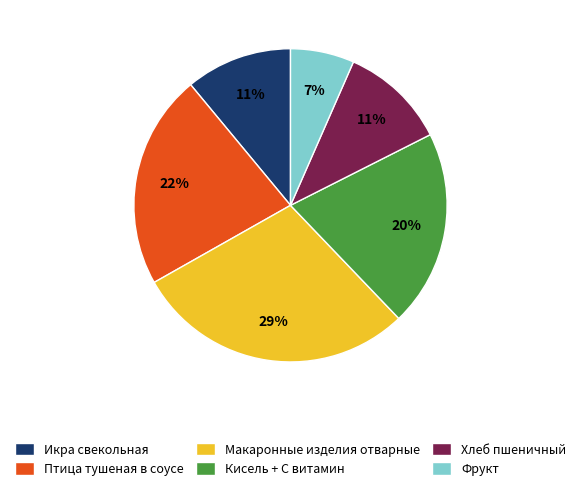

Which has a higher value, Икра свекольная or Кисель + С витамин?

Кисель + С витамин